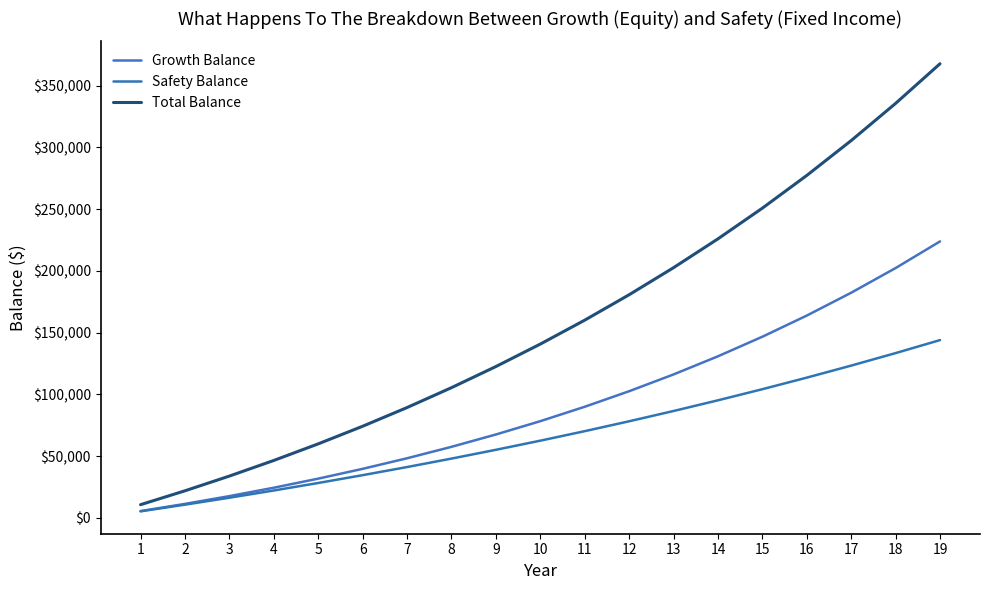

How many values in the Safety Balance series are below 62431?

9